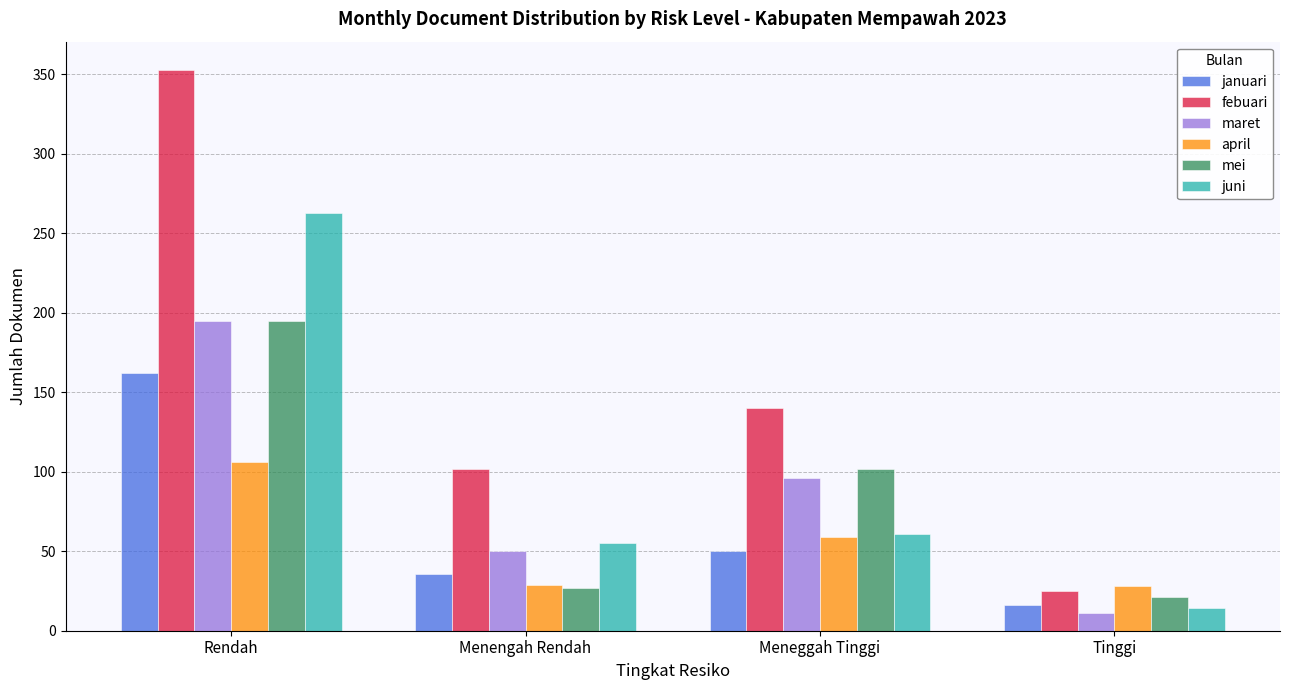

What is the difference between the second highest and minimum values in the januari series?

34